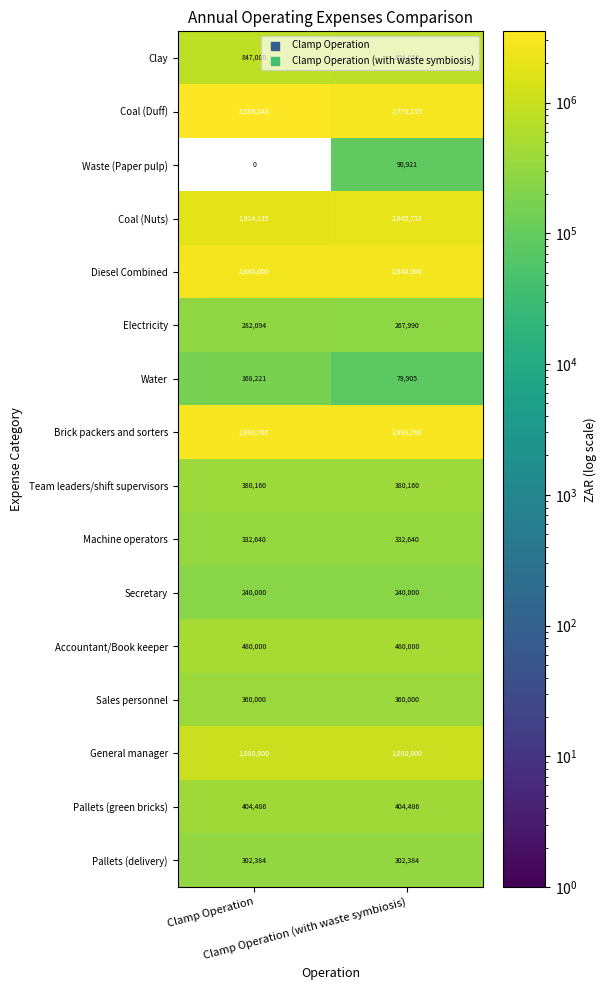

Rank the series at Clamp Operation (with waste symbiosis) from lowest to highest value.

Water, Waste (Paper pulp), Secretary, Electricity, Pallets (delivery), Machine operators, Sales personnel, Team leaders/shift supervisors, Pallets (green bricks), Accountant/Book keeper, Clay, General manager, Coal (Nuts), Diesel Combined, Coal (Duff), Brick packers and sorters